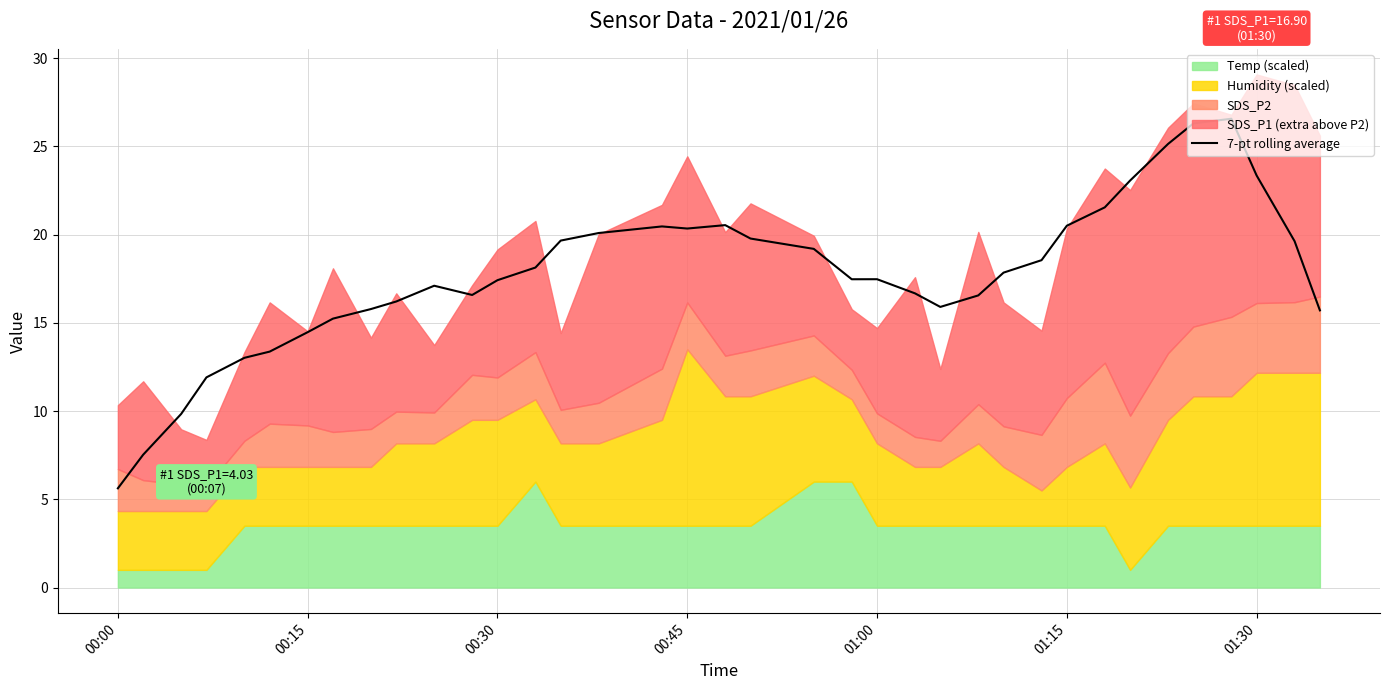

What is the lowest value of the 7-pt rolling average series?

5.6